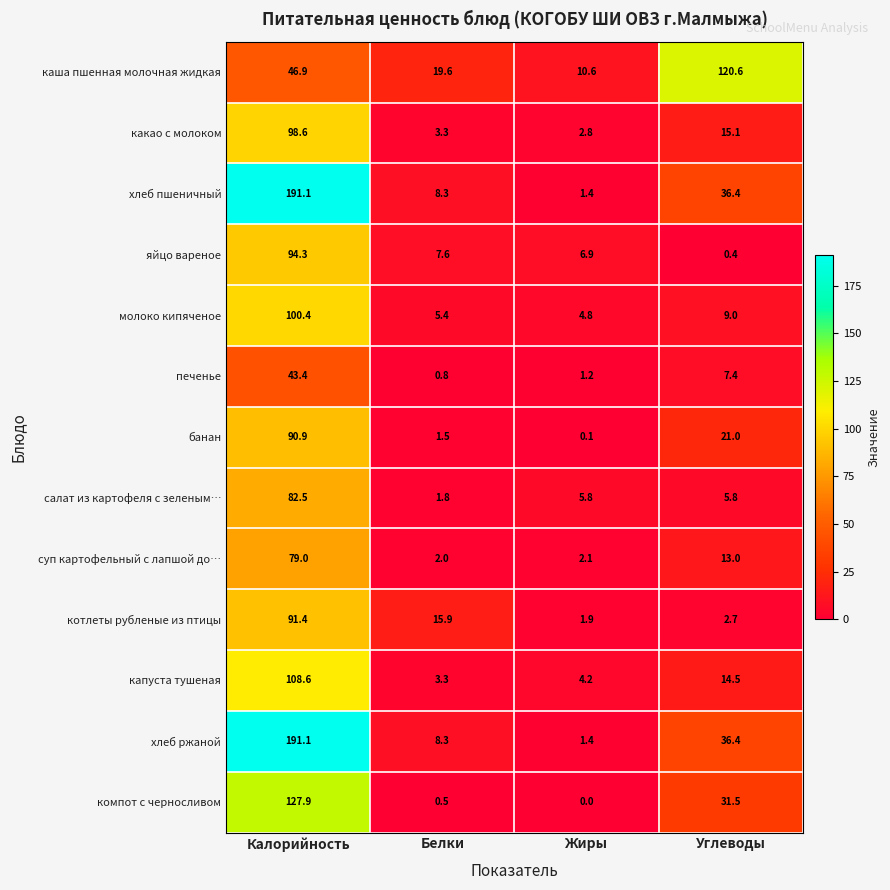

What is the sum of all котлеты рубленые из птицы values?

111.9